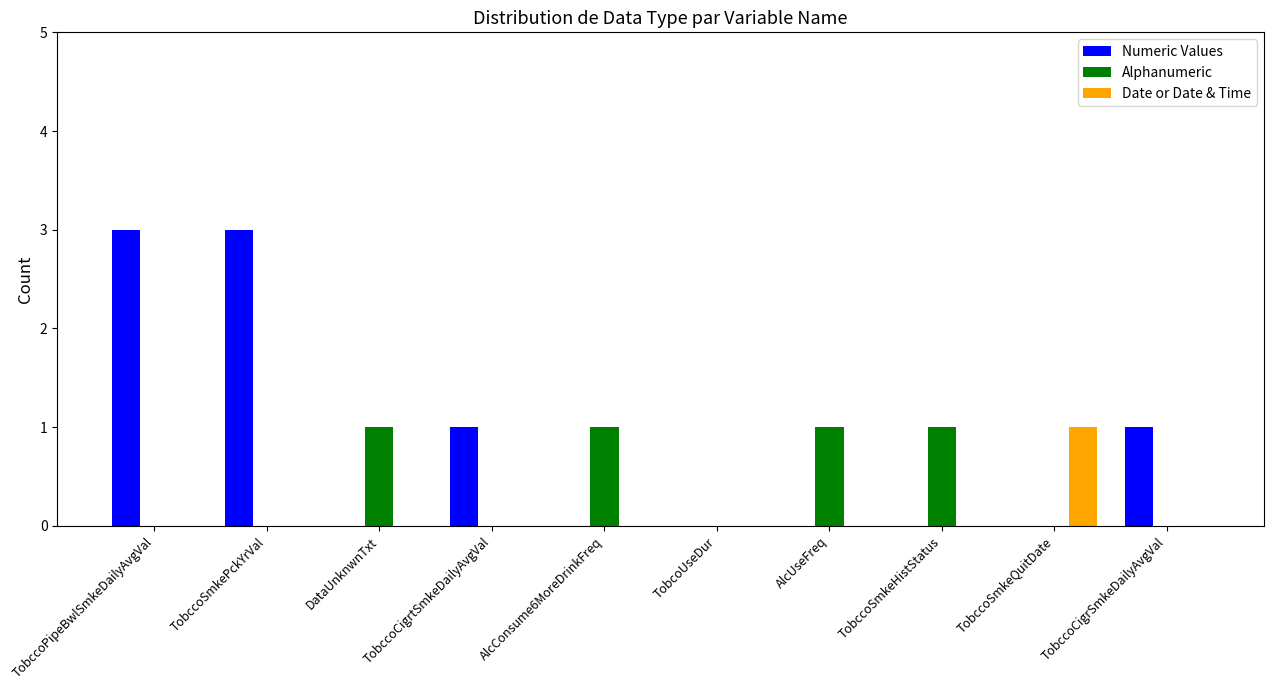

What is the sum of the Numeric Values values at TobccoSmkeHistStatus and TobccoSmkePckYrVal?

3